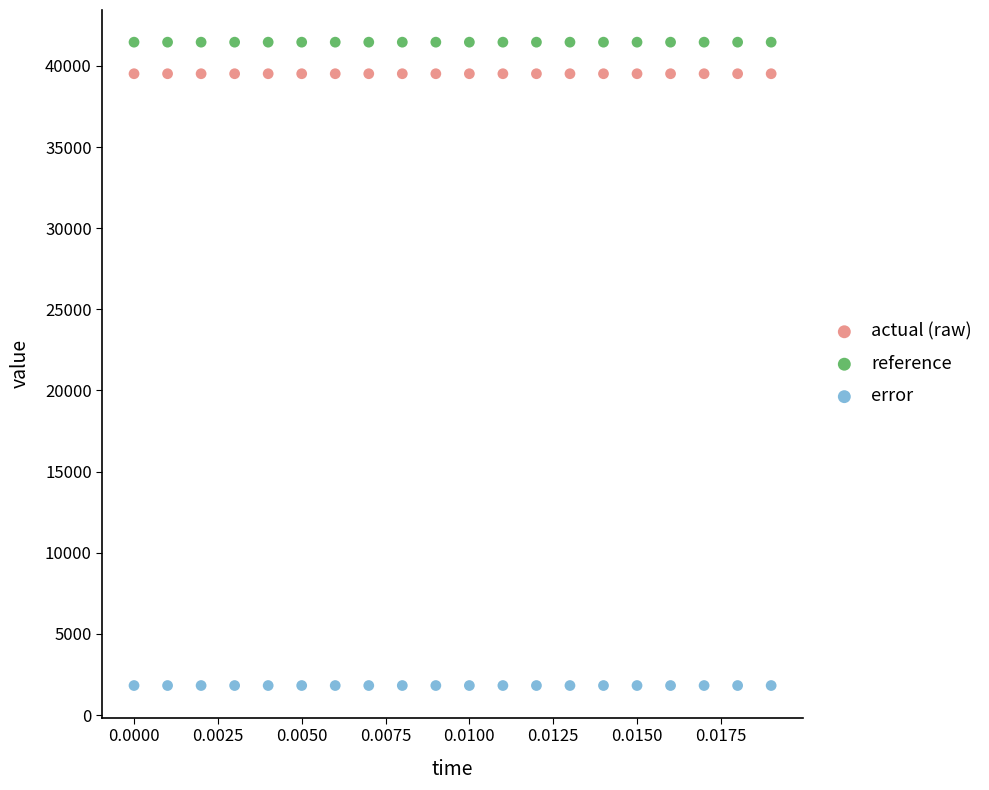

Which series contains the lowest Y value?

error